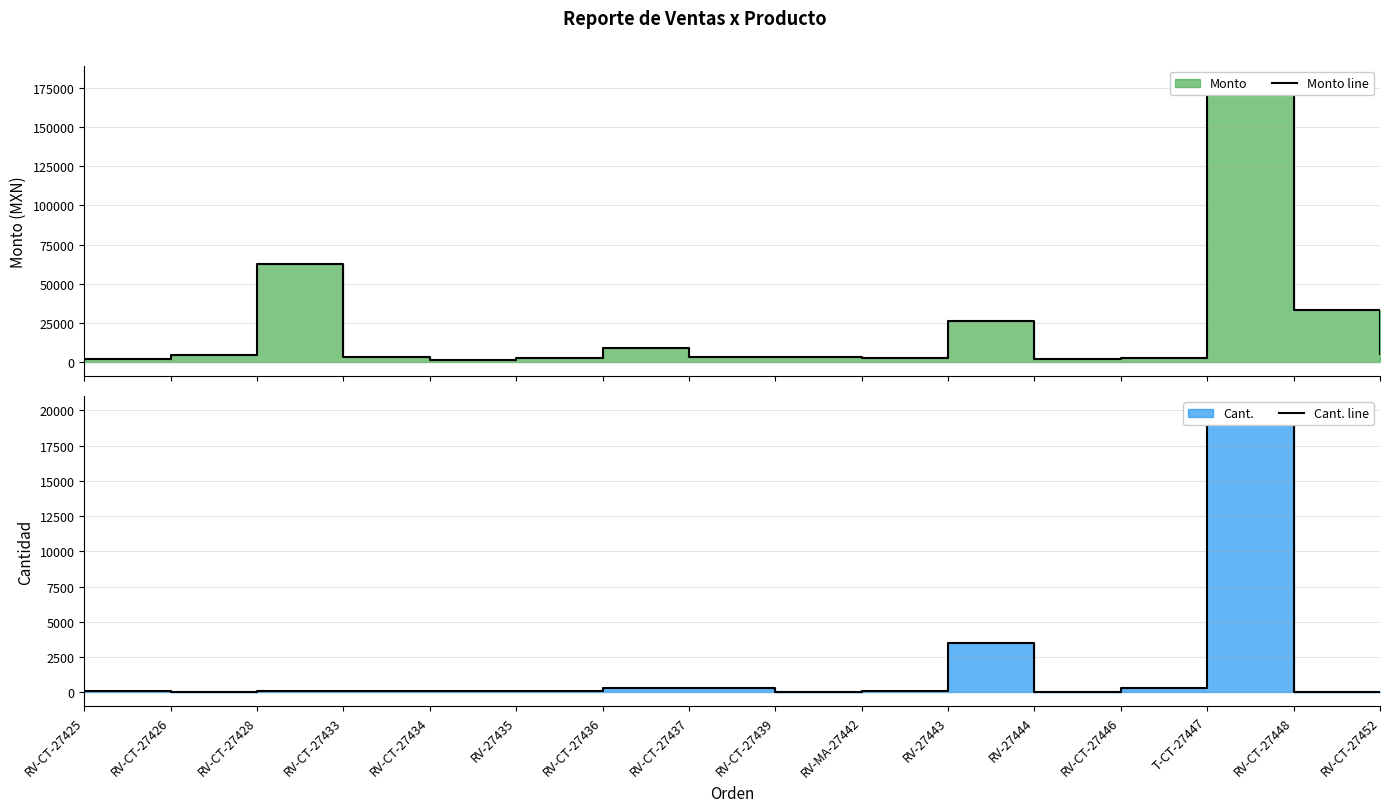

The value of Monto line at RV-CT-27433 is 2268. True or false?

False